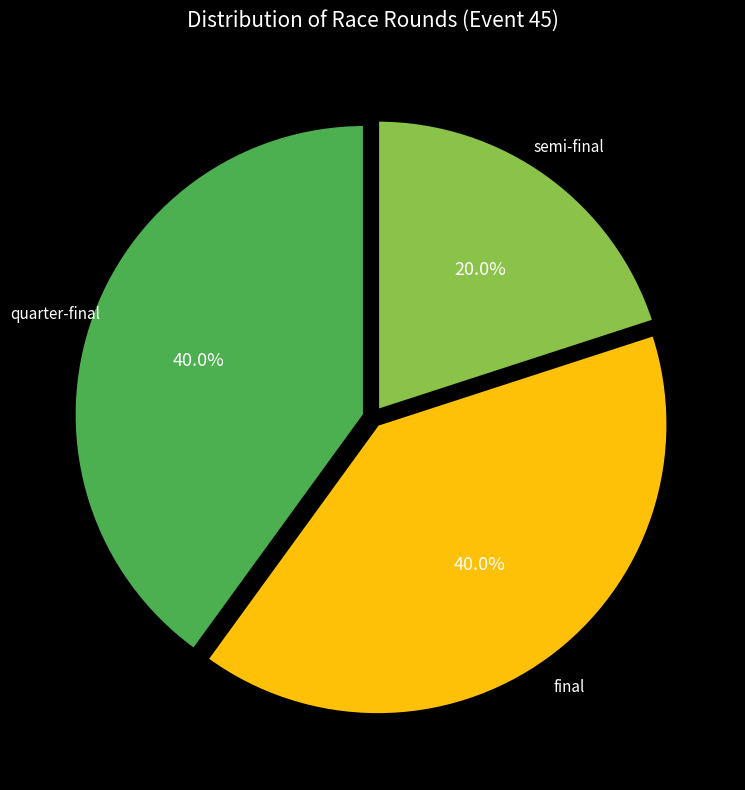

Count the number of slices in the pie.

3